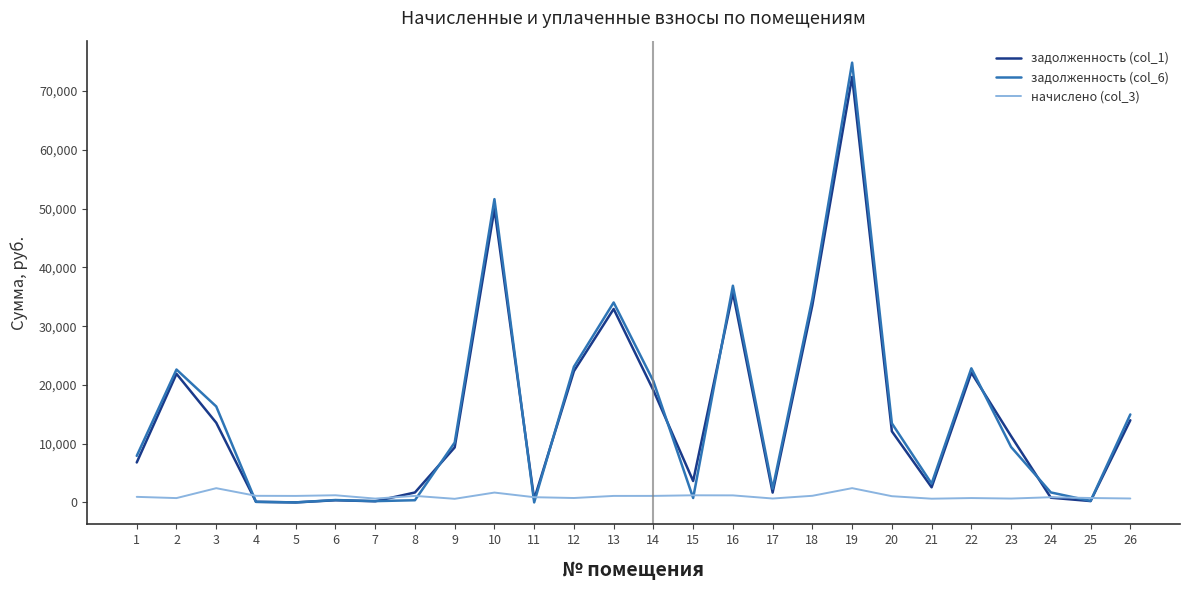

True or false: задолженность (col_6) has more than 1 interior local peaks.

True